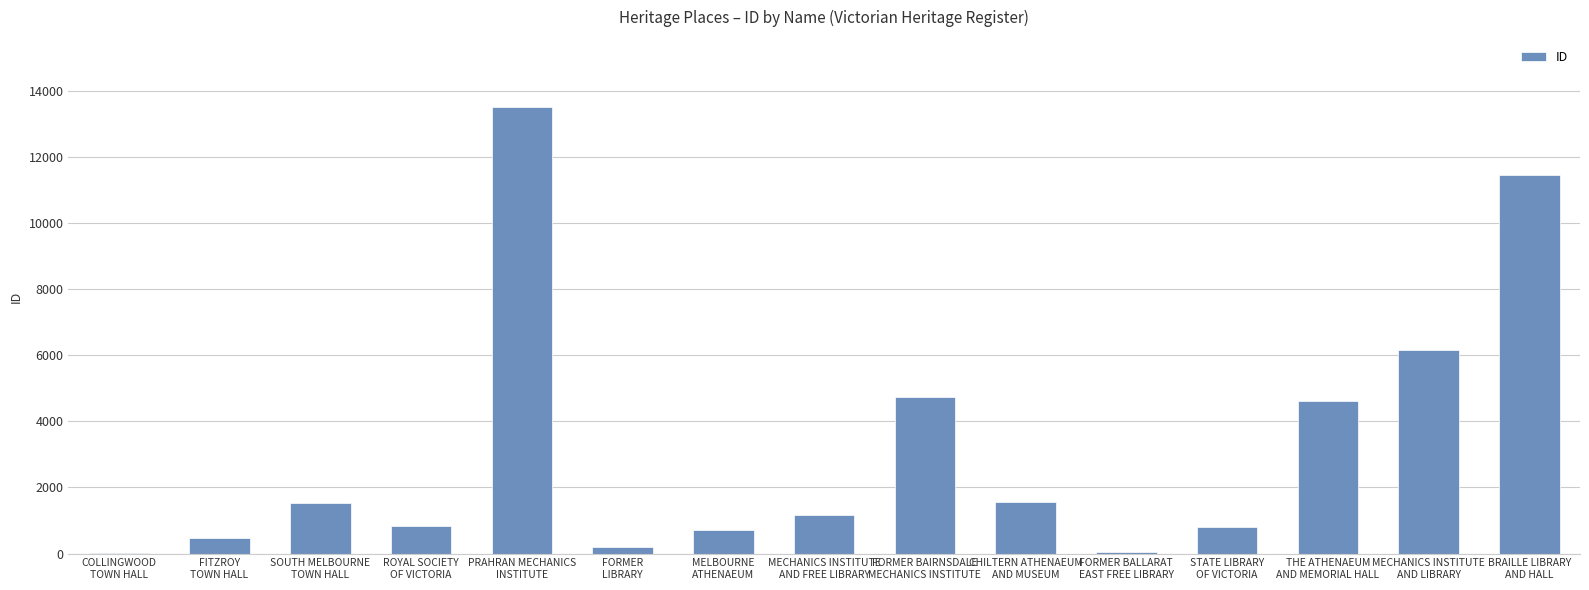

What is the greatest value displayed?

13519